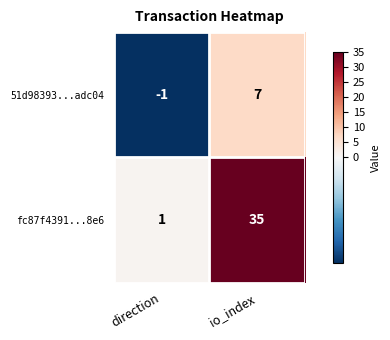

What is the sum of the fc87f4391...8e6 values at io_index and direction?

36